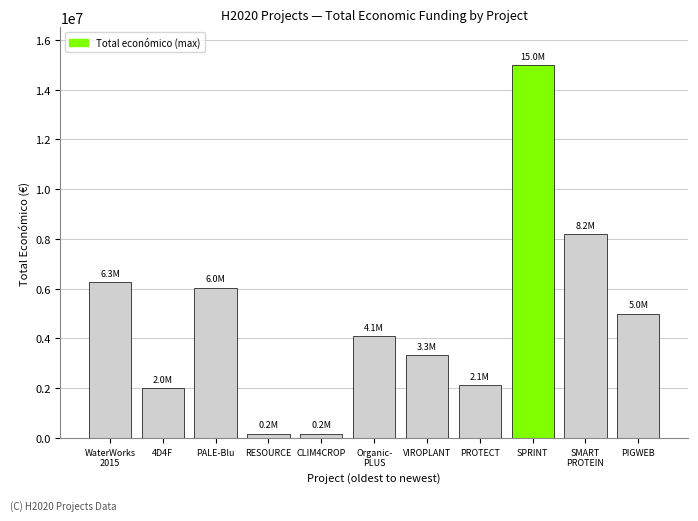

What is the greatest value displayed?

14994445